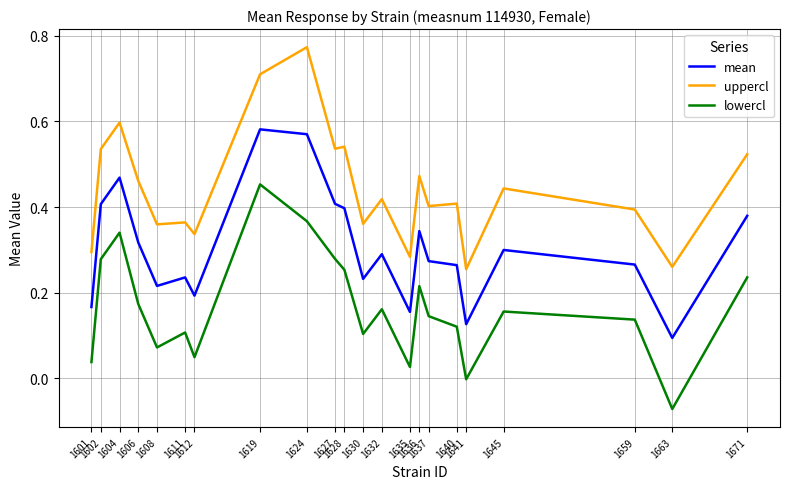

List the series in order of their peak value, highest first.

uppercl, mean, lowercl